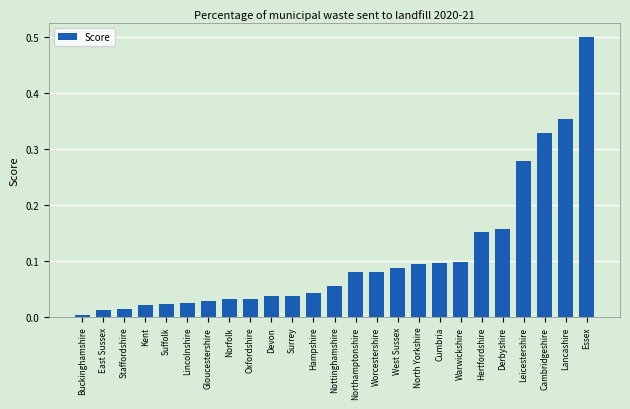

The chart shows a value of 0.1 at Cumbria. True or false?

True